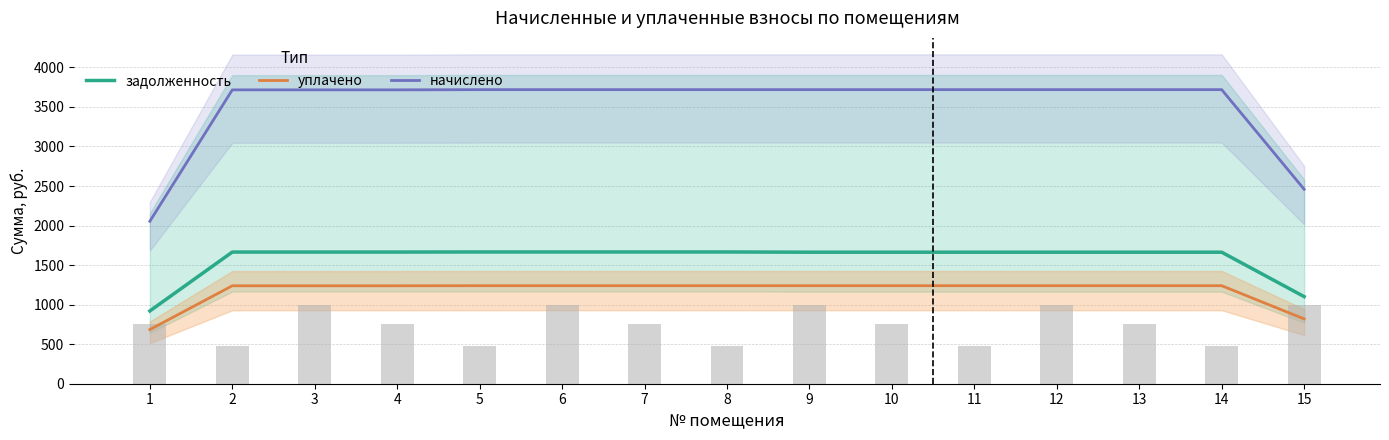

Which label corresponds to the smallest value in the chart?

1